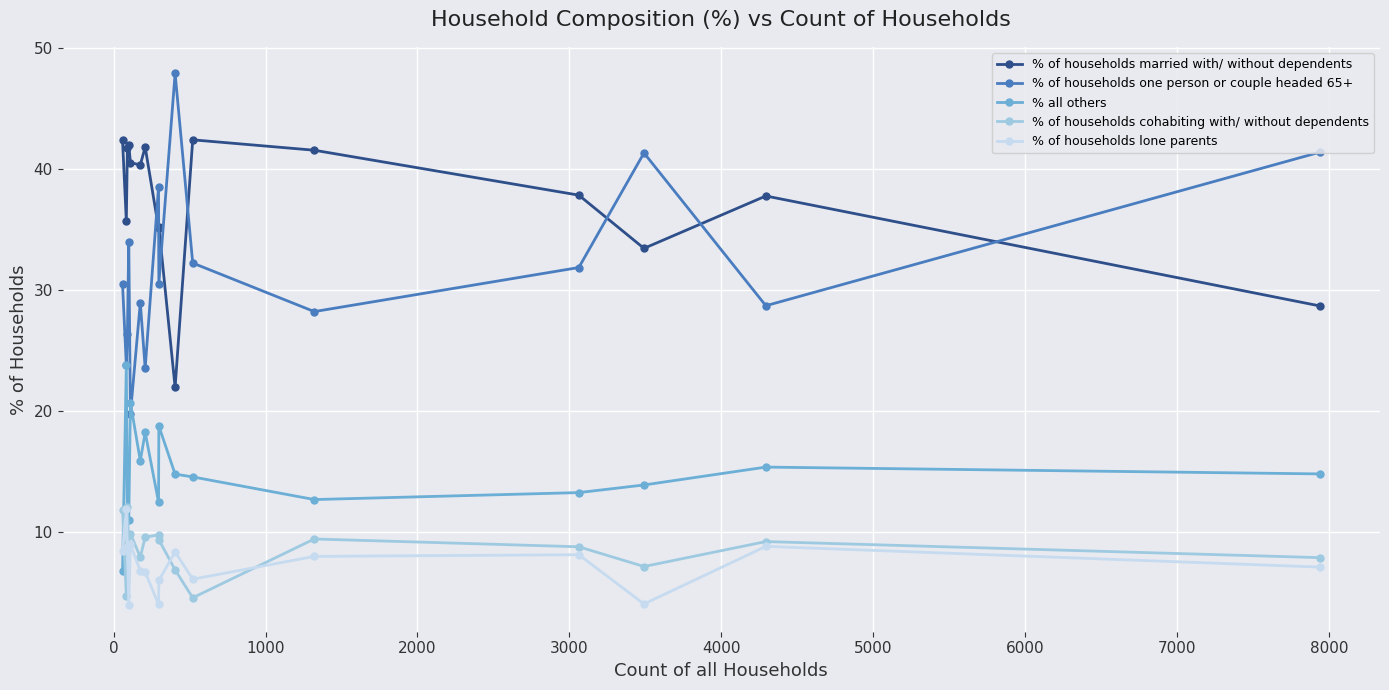

At how many categories does at least one series exceed 22?

16